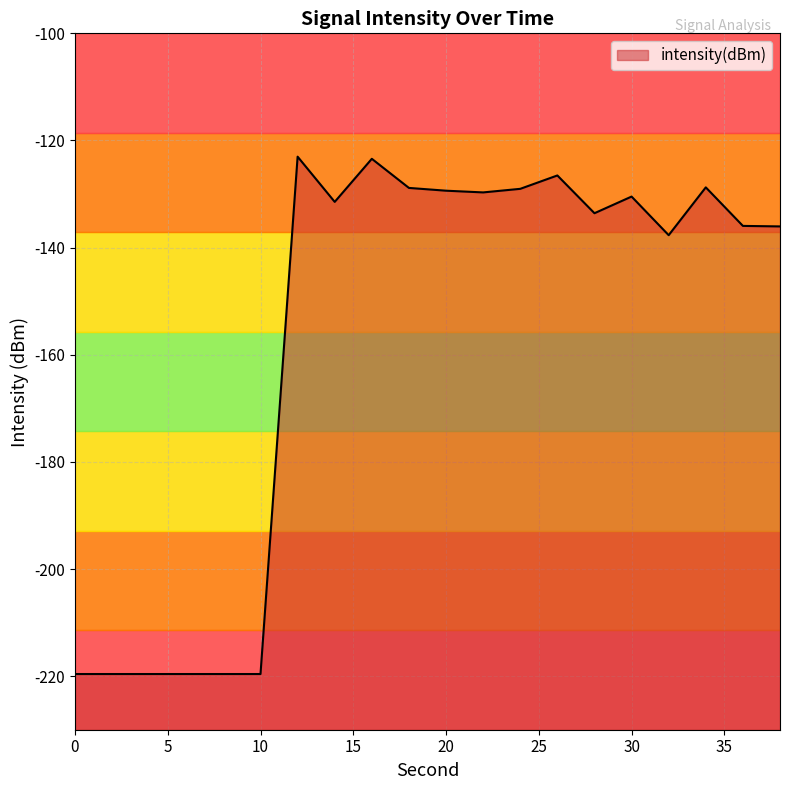

Reading left to right, what are all the values shown in this chart?

-219.6	-219.6	-219.6	-219.6	-219.6	-219.6	-123.0	-131.5	-123.4	-128.9	-129.4	-129.7	-129.0	-126.5	-133.6	-130.5	-137.7	-128.8	-135.9	-136.0